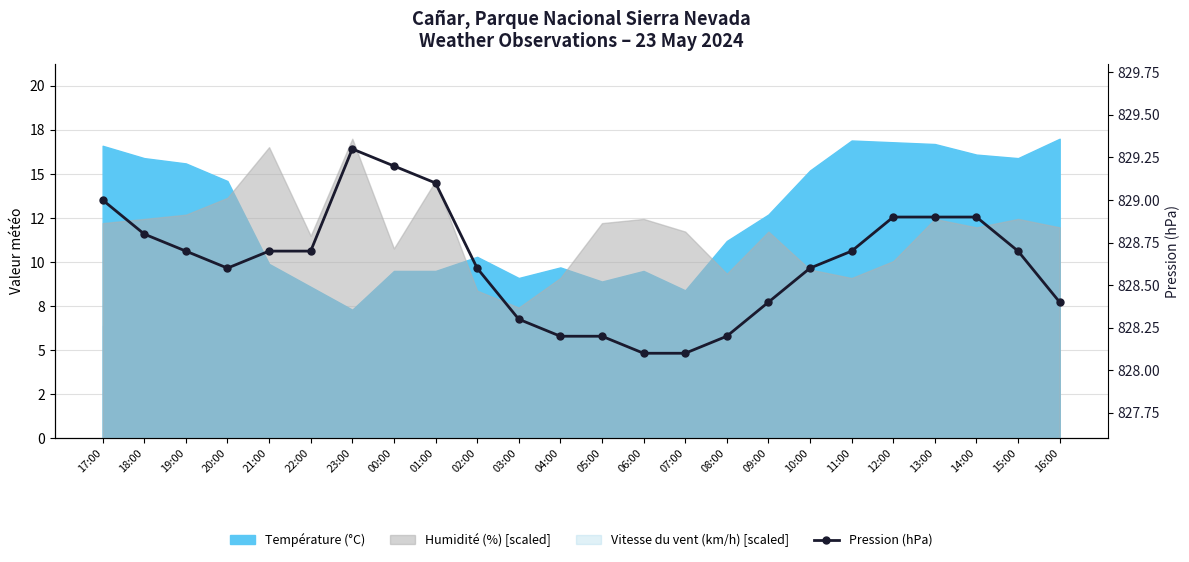

How many points are lower than both their immediate neighbors (excluding endpoints)?

1